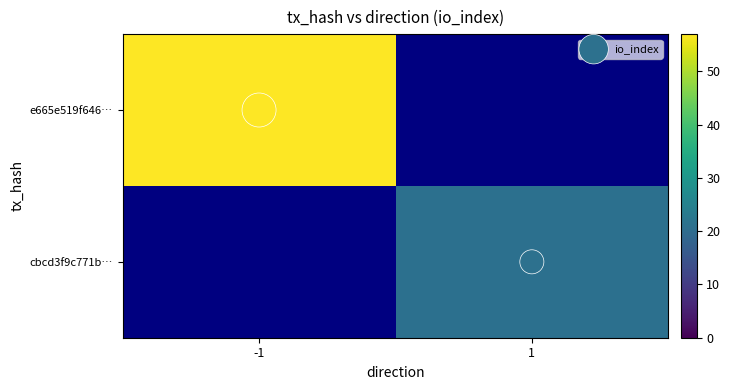

What is the difference between the maximum and minimum values in the io_index series?

1